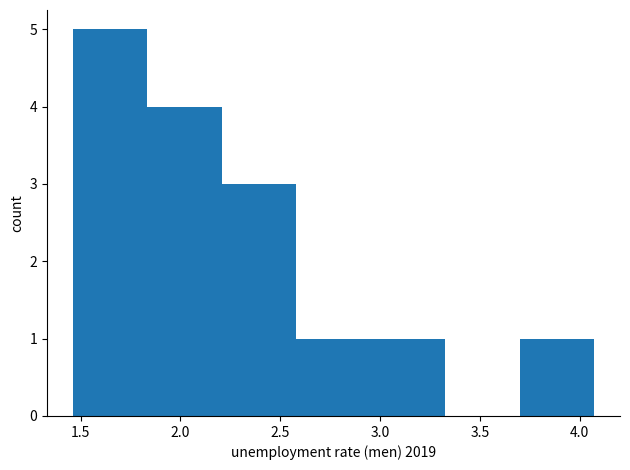

Reading left to right, list every bar in this chart as the range it spans on the x-axis followed by its height. Neither the bar edges nor the heights are printed on the chart, so give them approximately, as read against the axes.

1.45 to 1.85: 5
1.85 to 2.20: 4
2.20 to 2.60: 3
2.60 to 2.95: 1
2.95 to 3.35: 1
3.35 to 3.70: 0
3.70 to 4.05: 1